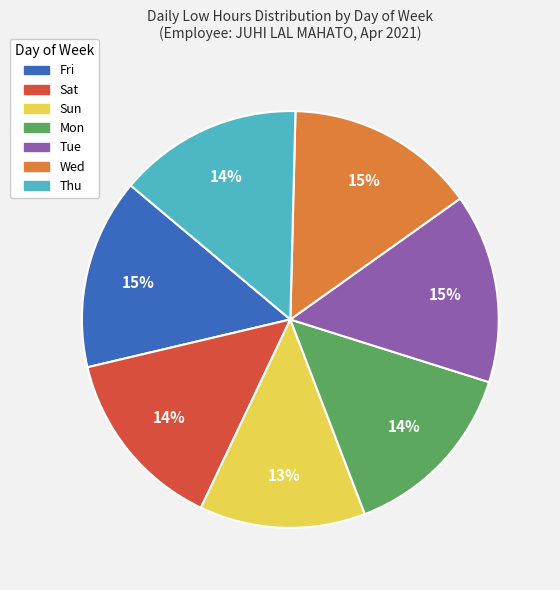

Does Thu represent more than half of the total?

No